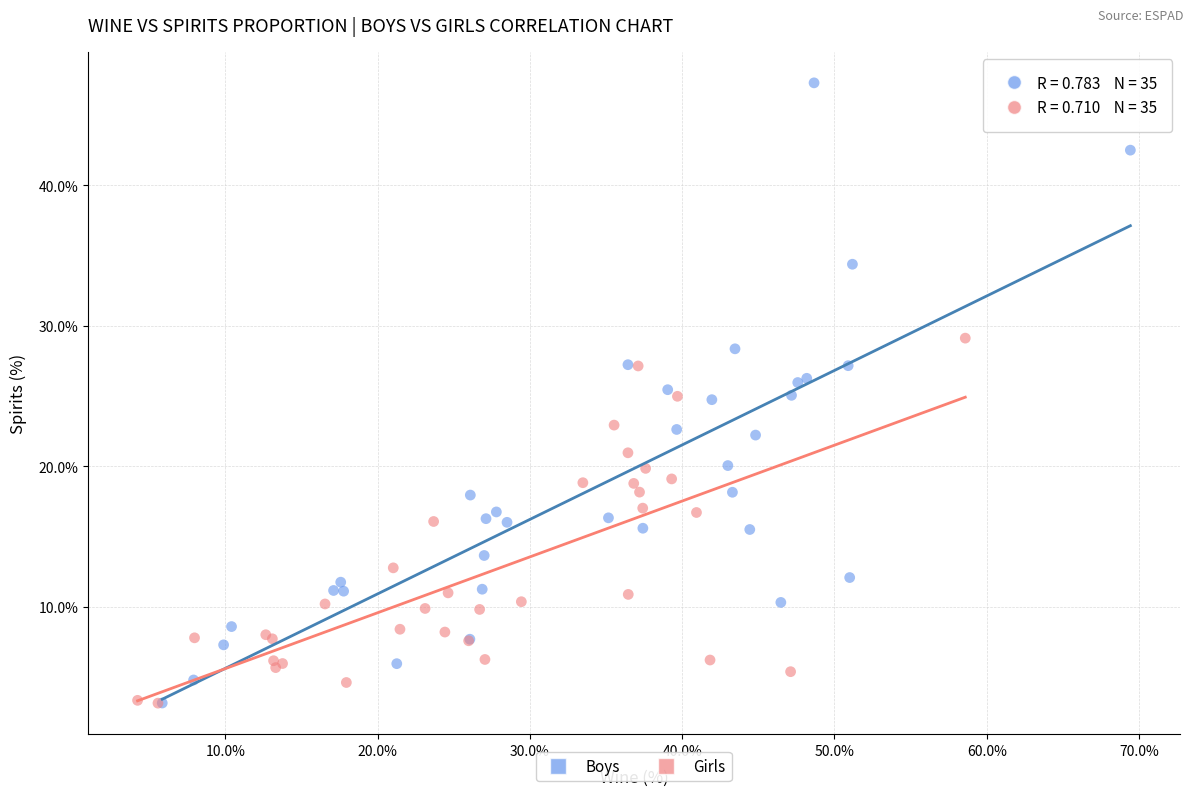

Which series contains the highest Y value?

Boys